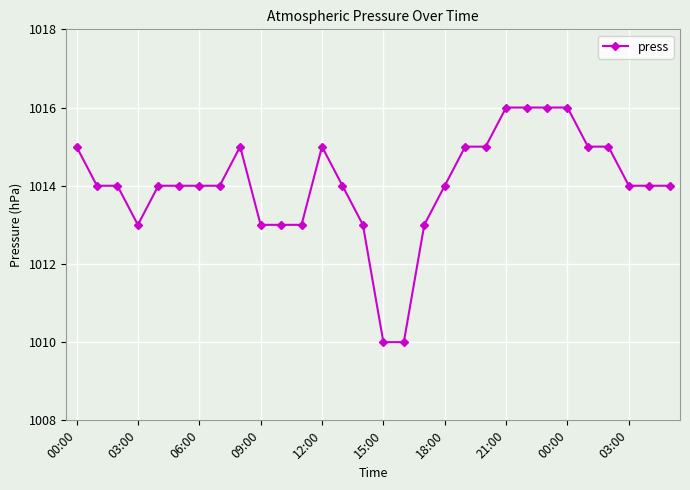

What is the sum of all values?

30421